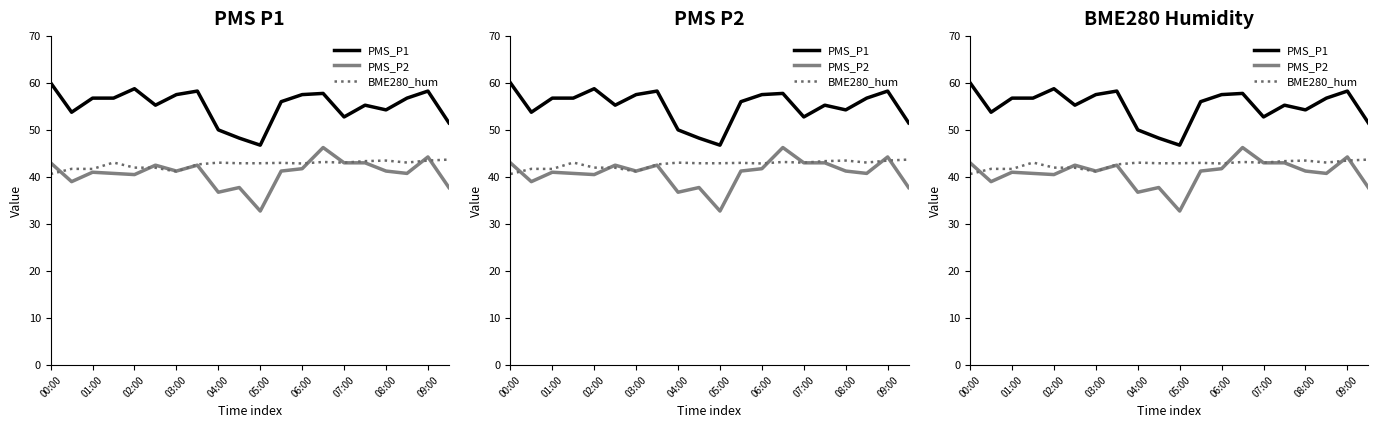

Reading left to right, extract all data points from this chart.

PMS_P1: 60.0	53.8	56.8	56.8	58.8	55.2	57.5	58.2	50.0	48.2	46.8	56.0	57.5	57.8	52.8	55.2	54.2	56.8	58.2	51.5
PMS_P2: 43.0	39.0	41.0	40.8	40.5	42.5	41.2	42.5	36.8	37.8	32.8	41.2	41.8	46.2	43.0	43.0	41.2	40.8	44.2	37.8
BME280_hum: 40.6	41.7	41.7	43.1	42.0	42.0	41.1	42.7	43.0	42.9	42.9	43.0	42.9	43.2	43.0	43.4	43.5	43.1	43.5	43.7